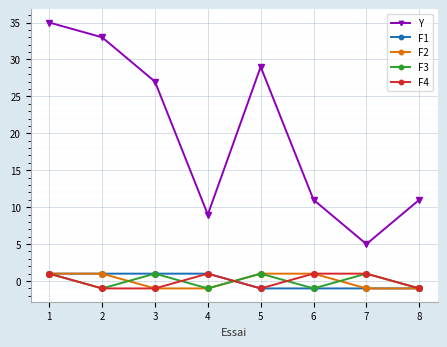

True or false: F4 and Y cross at least once.

False